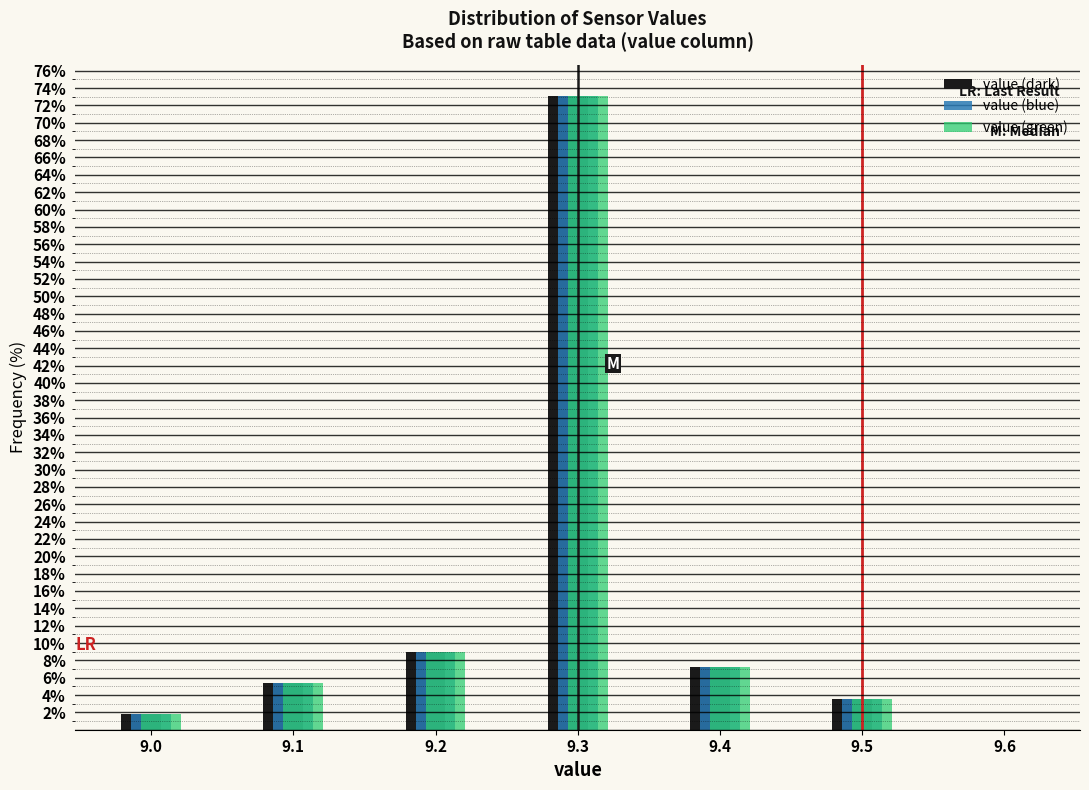

Reading left to right, transcribe this chart: for each range on the x-axis, give the height of each series' bar. The values are not printed on the chart, so give them approximately, as read against the axis.

8.95 to 9.05: value (dark)=1.8	value (blue)=1.8	value (green)=1.8
9.05 to 9.15: value (dark)=5.4	value (blue)=5.4	value (green)=5.4
9.15 to 9.25: value (dark)=9.0	value (blue)=9.0	value (green)=9.0
9.25 to 9.35: value (dark)=73.0	value (blue)=73.0	value (green)=73.0
9.35 to 9.45: value (dark)=7.2	value (blue)=7.2	value (green)=7.2
9.45 to 9.55: value (dark)=3.6	value (blue)=3.6	value (green)=3.6
9.55 to 9.65: value (dark)=0	value (blue)=0	value (green)=0